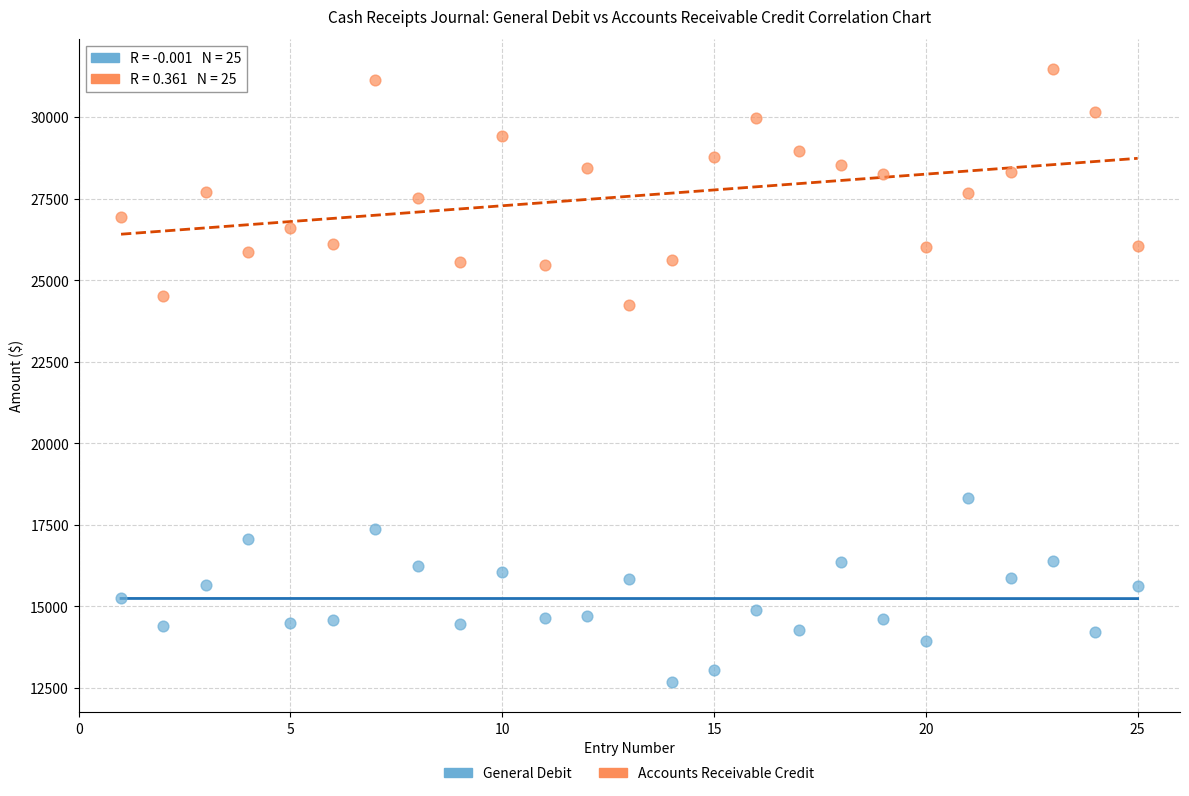

Which series contains the lowest Y value?

General Debit